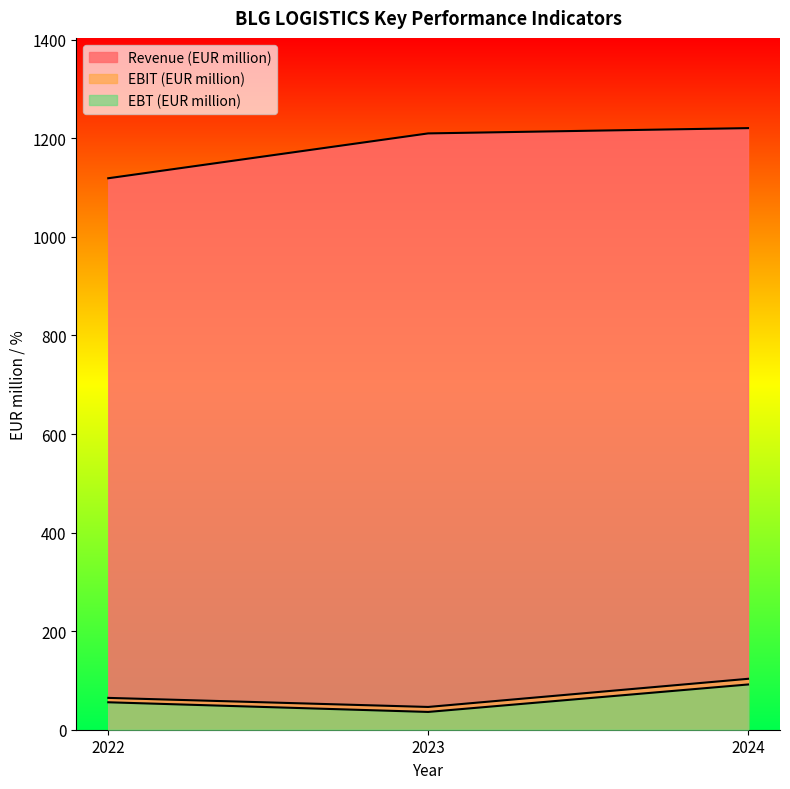

True or false: EBIT (EUR million) has a value of 176.1 at 2024.

False